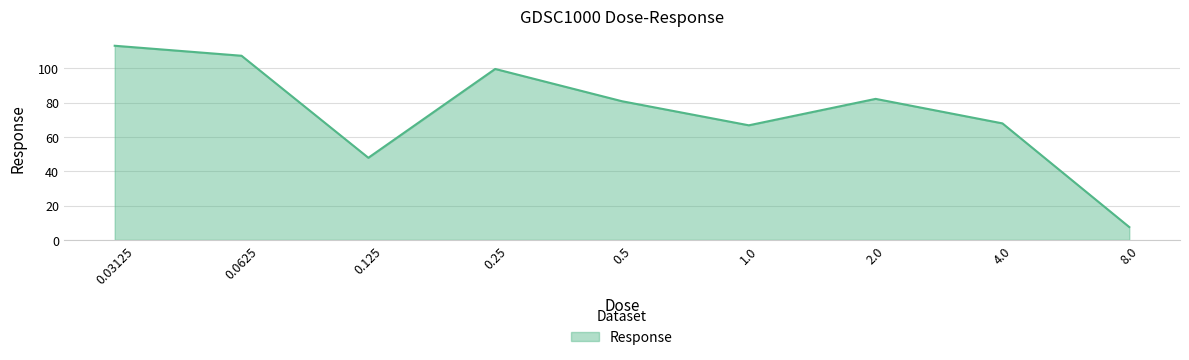

What is the maximum value shown in the chart?

113.1